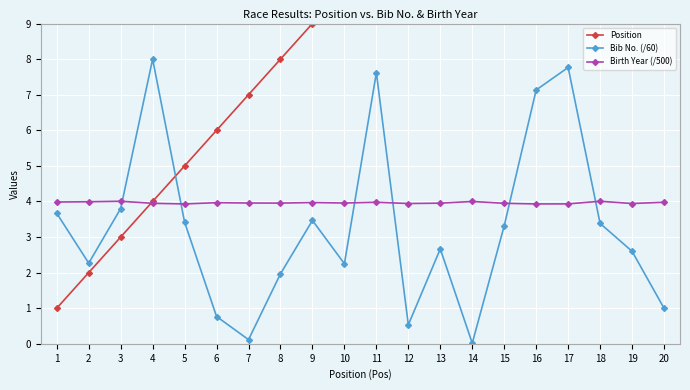

Reading left to right, list all the values displayed in this chart.

Position: 1=1.0	2=2.0	3=3.0	4=4.0	5=5.0	6=6.0	7=7.0	8=8.0	9=9.0	10=10.0	11=11.0	12=12.0	13=13.0	14=14.0	15=15.0	16=16.0	17=17.0	18=18.0	19=19.0	20=20.0
Bib No. (/60): 1=3.7	2=2.3	3=3.8	4=8.0	5=3.4	6=0.8	7=0.1	8=2.0	9=3.5	10=2.2	11=7.6	12=0.5	13=2.7	14=0.0	15=3.3	16=7.1	17=7.8	18=3.4	19=2.6	20=1.0
Birth Year (/500): 1=4.0	2=4.0	3=4.0	4=3.9	5=3.9	6=4.0	7=4.0	8=4.0	9=4.0	10=4.0	11=4.0	12=3.9	13=4.0	14=4.0	15=3.9	16=3.9	17=3.9	18=4.0	19=3.9	20=4.0